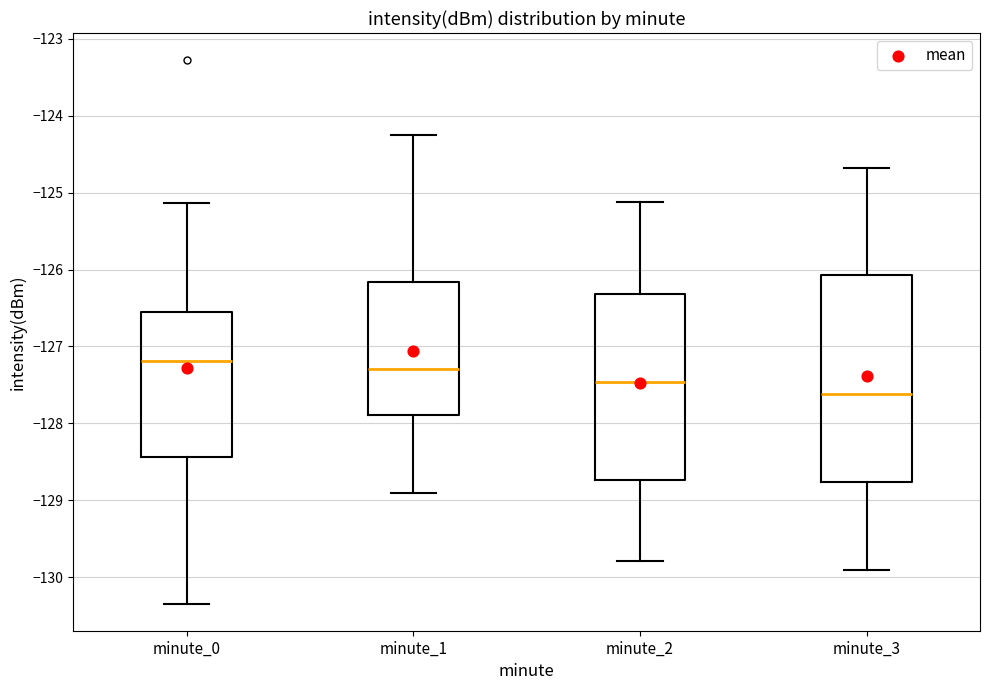

Which box has the lowest median line?

minute_3